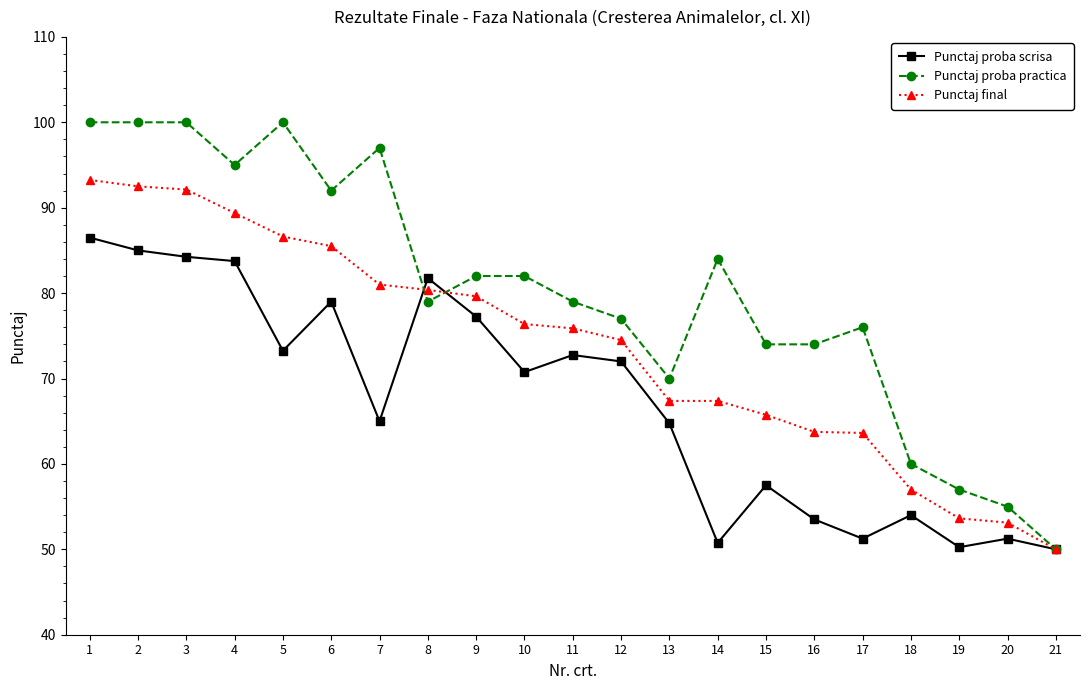

True or false: Punctaj proba practica has more than 1 interior local peaks.

True